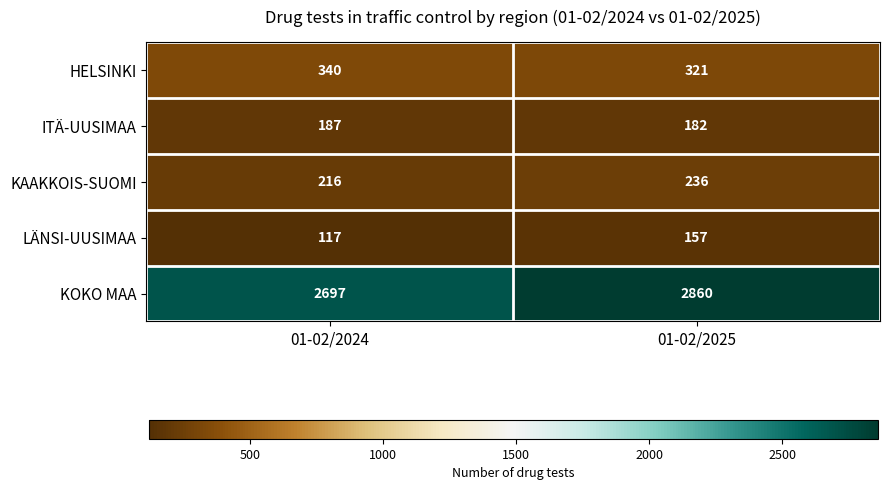

What is the average value of the LÄNSI-UUSIMAA series?

137